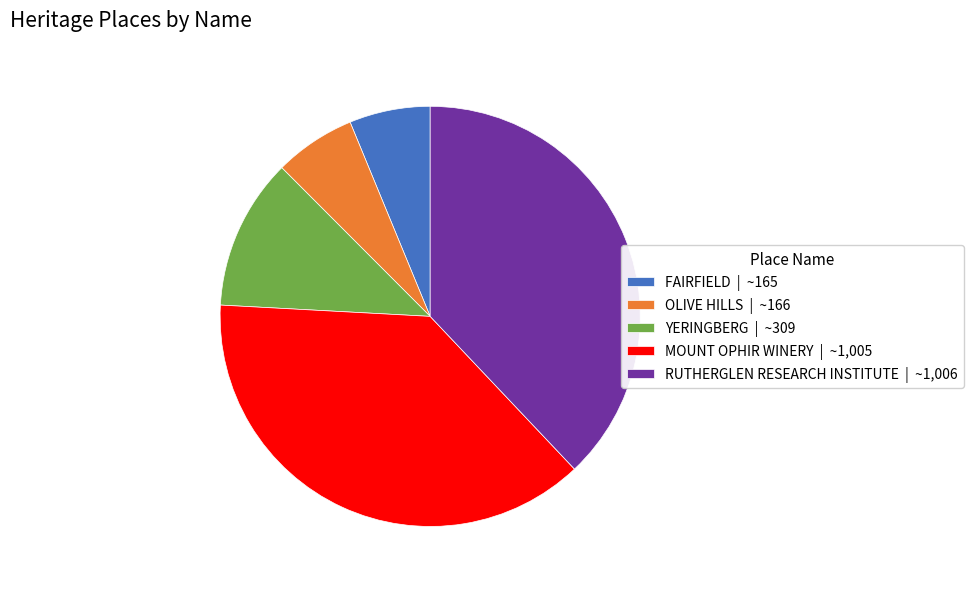

Is there a majority slice in this chart?

No